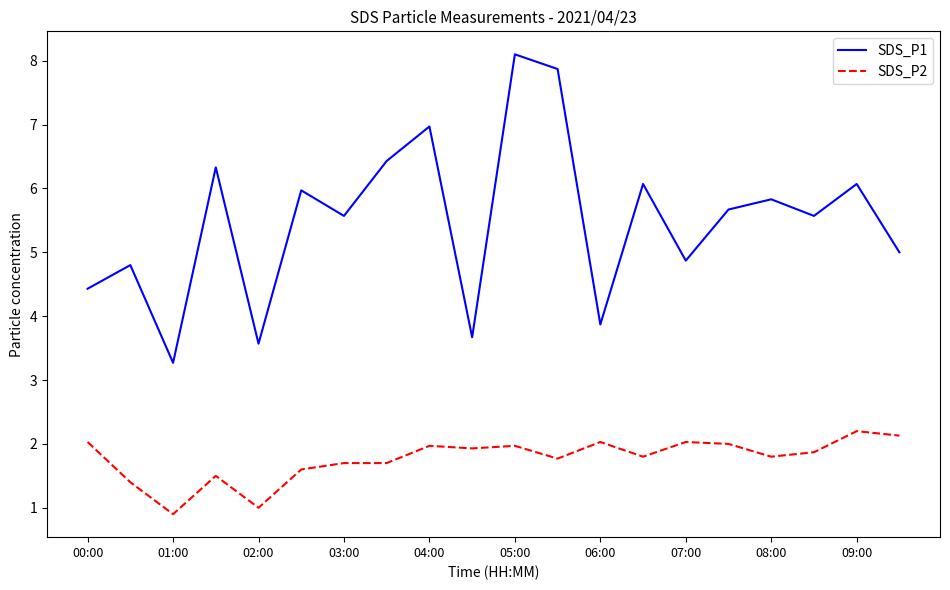

What is the greatest value displayed?

8.1